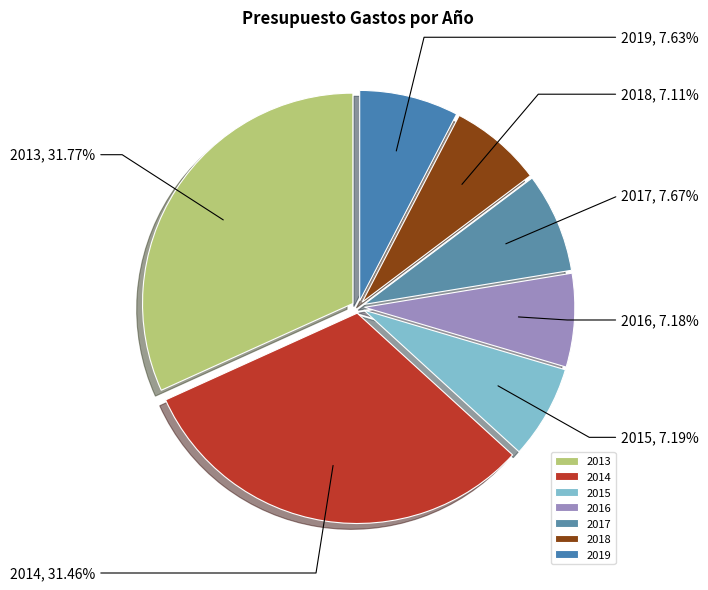

To the nearest percent, what percentage of the pie is 2014?

31%